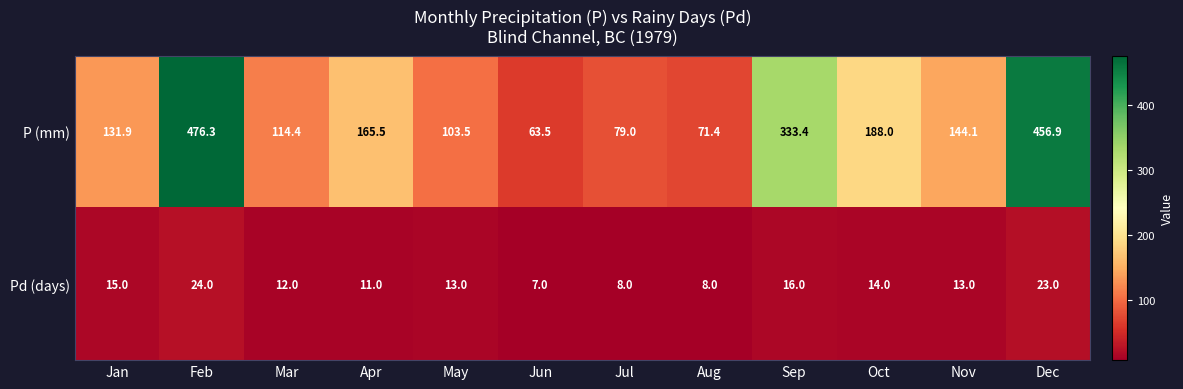

What is the difference between the Pd (days) values at Dec and May?

10.0